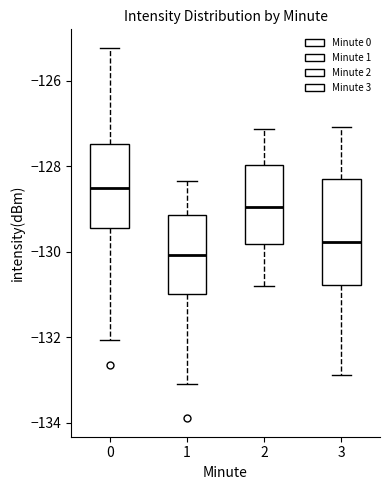

Reading left to right, transcribe this box plot: for each box, give where its median line is, the range the box spans, and where its two whiskers end, as read against the y-axis. The values are not printed on the chart, so give them approximately, as read against the axis.

0: median -128.6, box -129.4 to -127.4, whiskers -132.0 to -125.2
1: median -130.0, box -131.0 to -129.2, whiskers -133.0 to -128.4
2: median -129.0, box -129.8 to -128.0, whiskers -130.8 to -127.2
3: median -129.8, box -130.8 to -128.4, whiskers -132.8 to -127.0